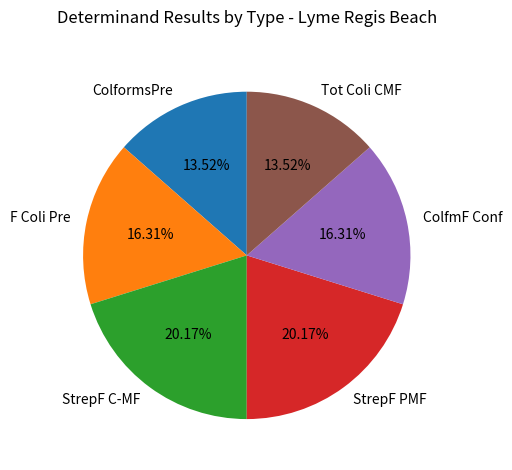

To the nearest percent, what percentage of the pie is StrepF C-MF?

20%